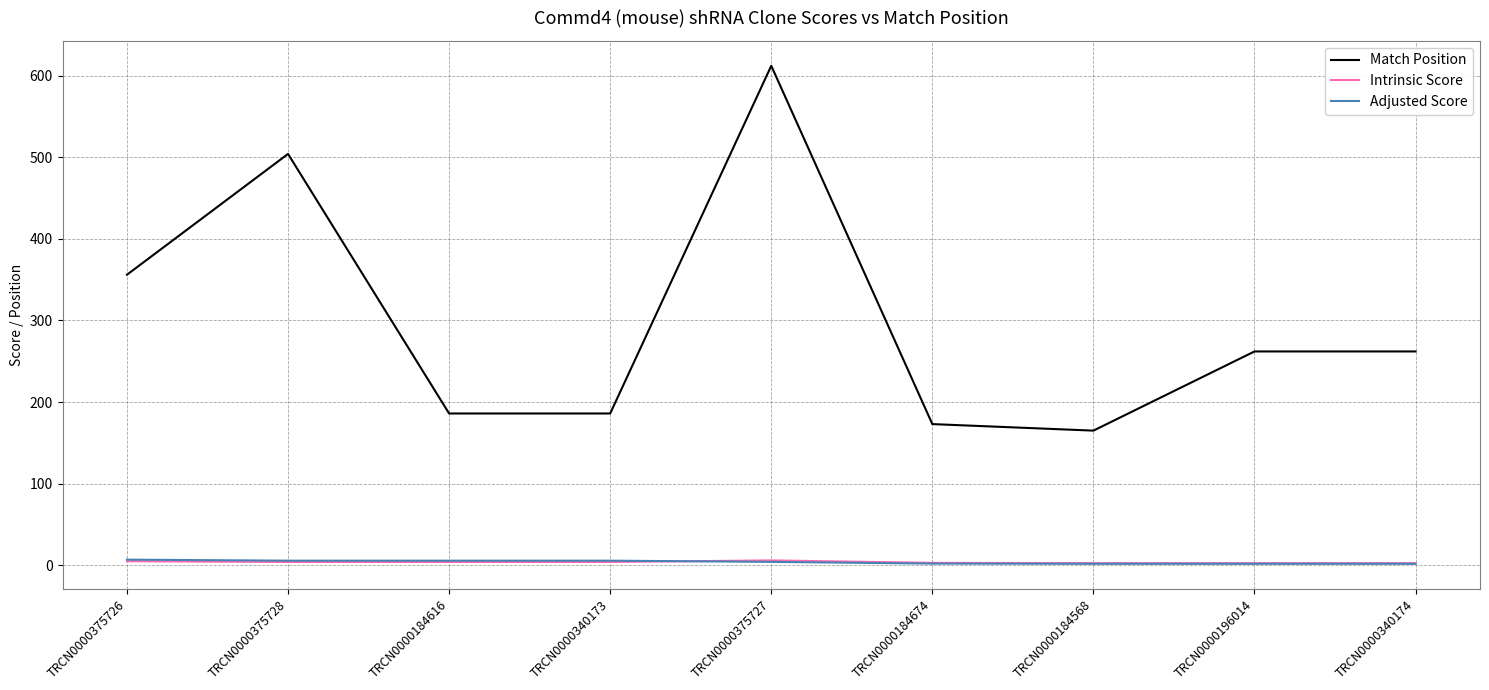

What is the total value across all series at TRCN0000196014?

266.5